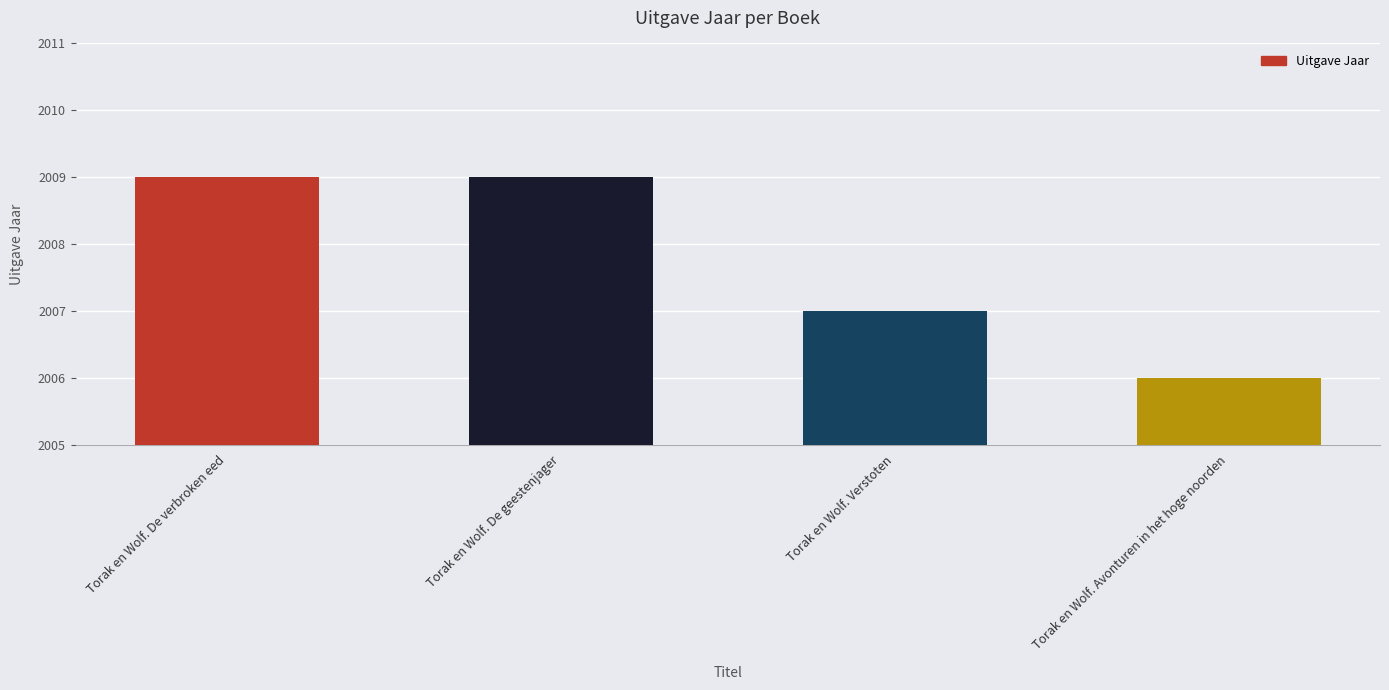

What is the value of the 1st bar from the left?

2009